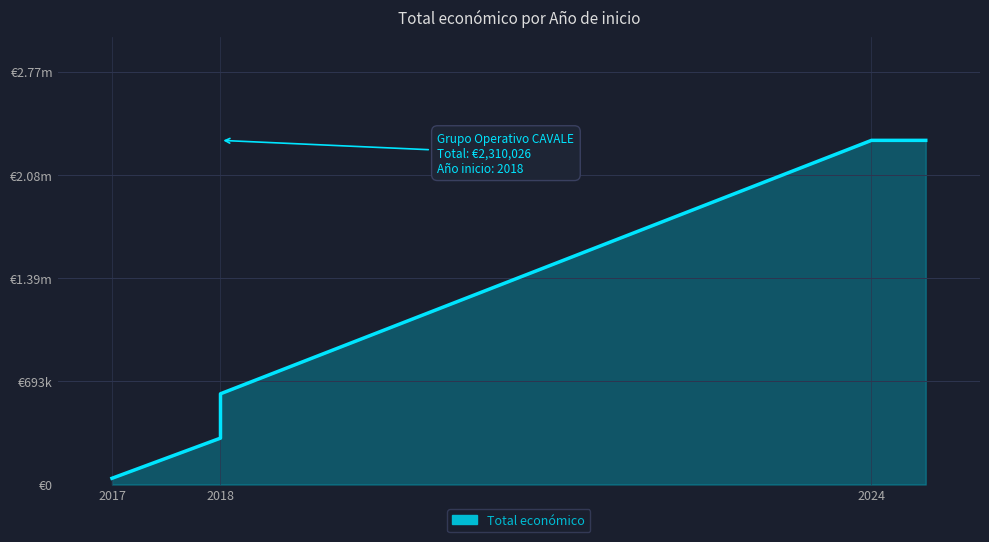

True or false: the data has more than 0 interior local peaks.

False